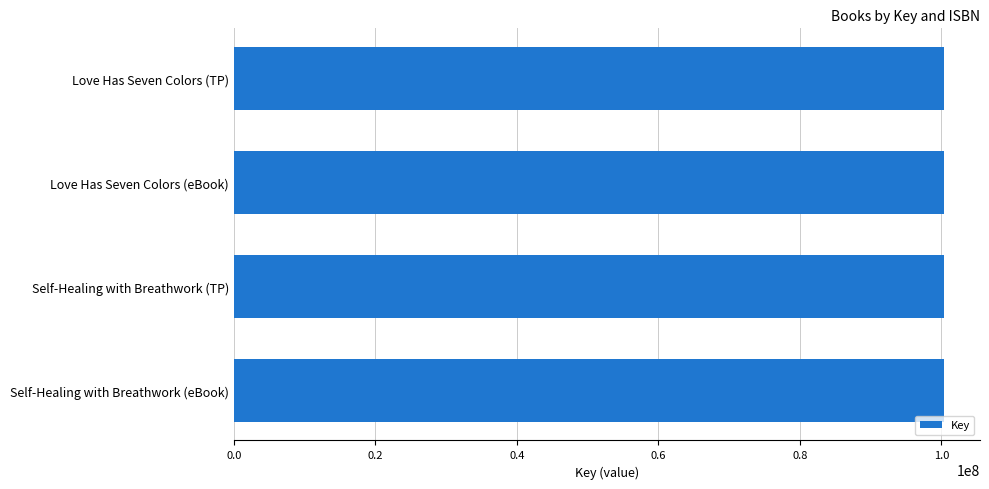

The chart shows a value of 44463410 at Self-Healing with Breathwork (eBook). True or false?

False